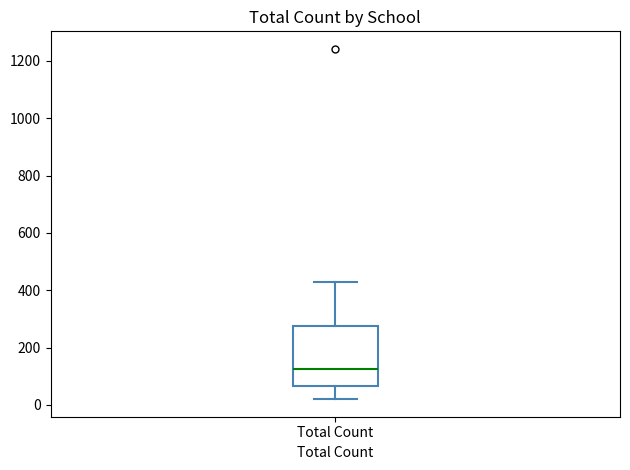

Where does the median line of the box for Total Count sit on the y-axis? The values are not printed on the chart, so give them approximately, as read against the axis.

120